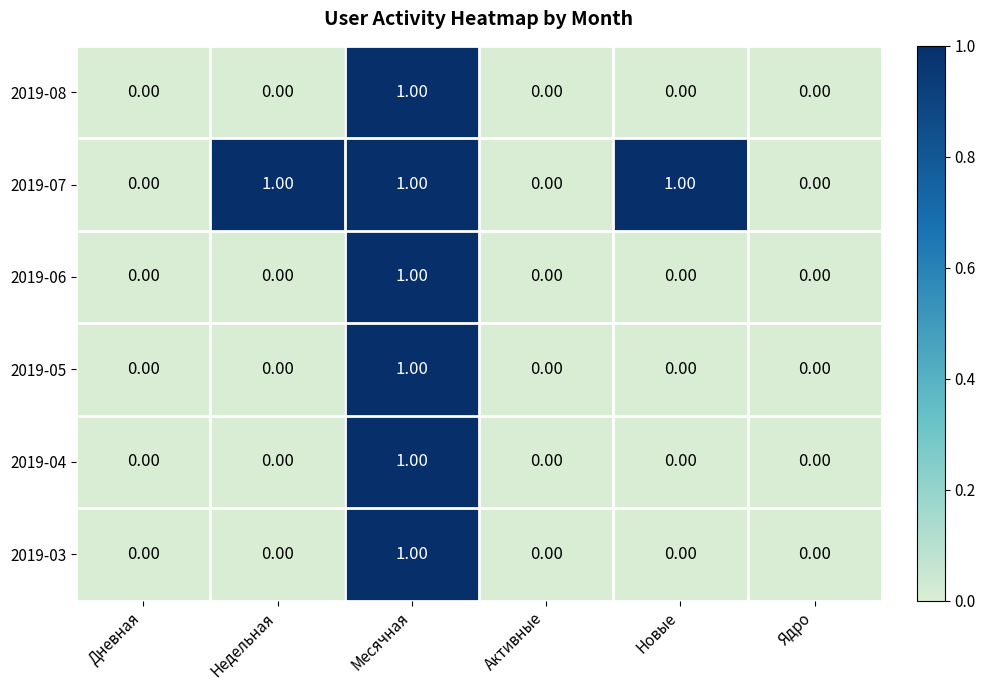

Between Недельная and Ядро, which series saw the biggest shift?

2019-07